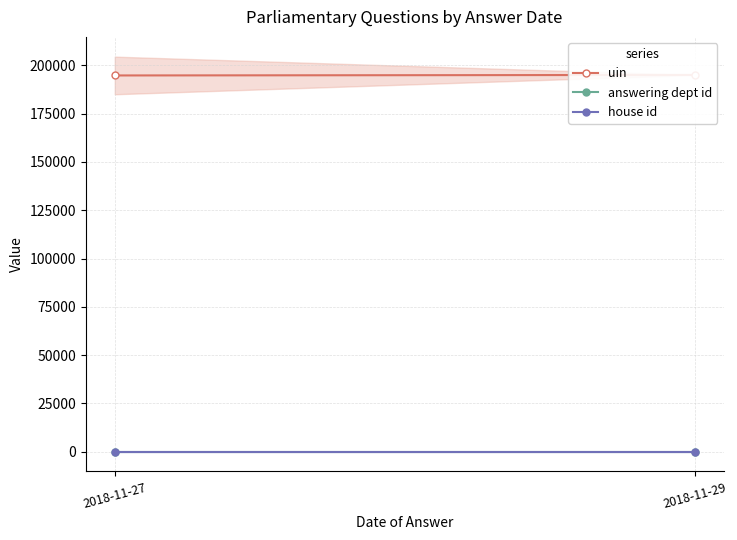

What is the value of the house id point at the 2nd from the left?

1.0